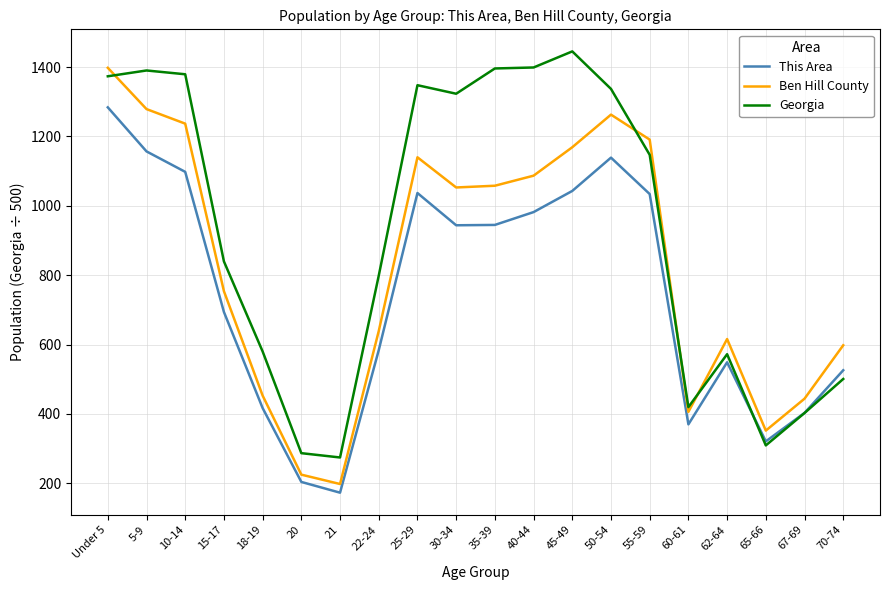

What are all the series names shown in the legend?

This Area, Ben Hill County, Georgia